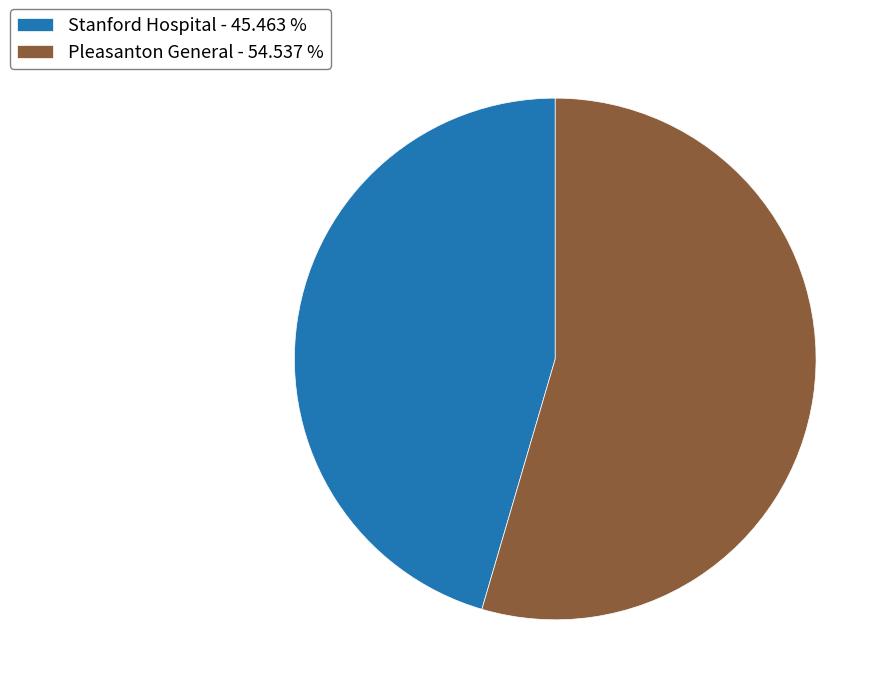

Does Stanford Hospital represent more than half of the total?

No